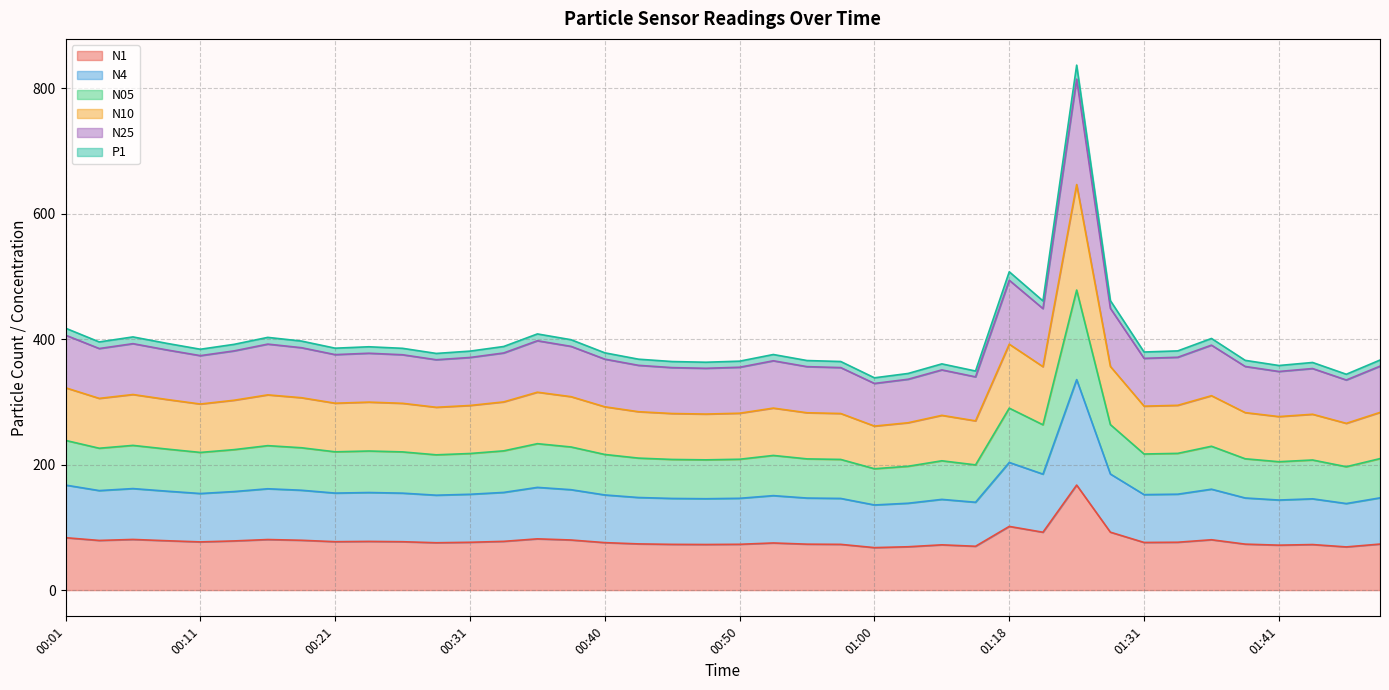

Where is N25 nearest to the value 587?

01:18